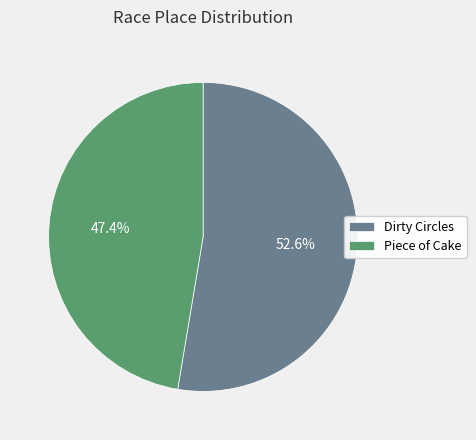

To the nearest percent, what portion does Dirty Circles represent?

53%